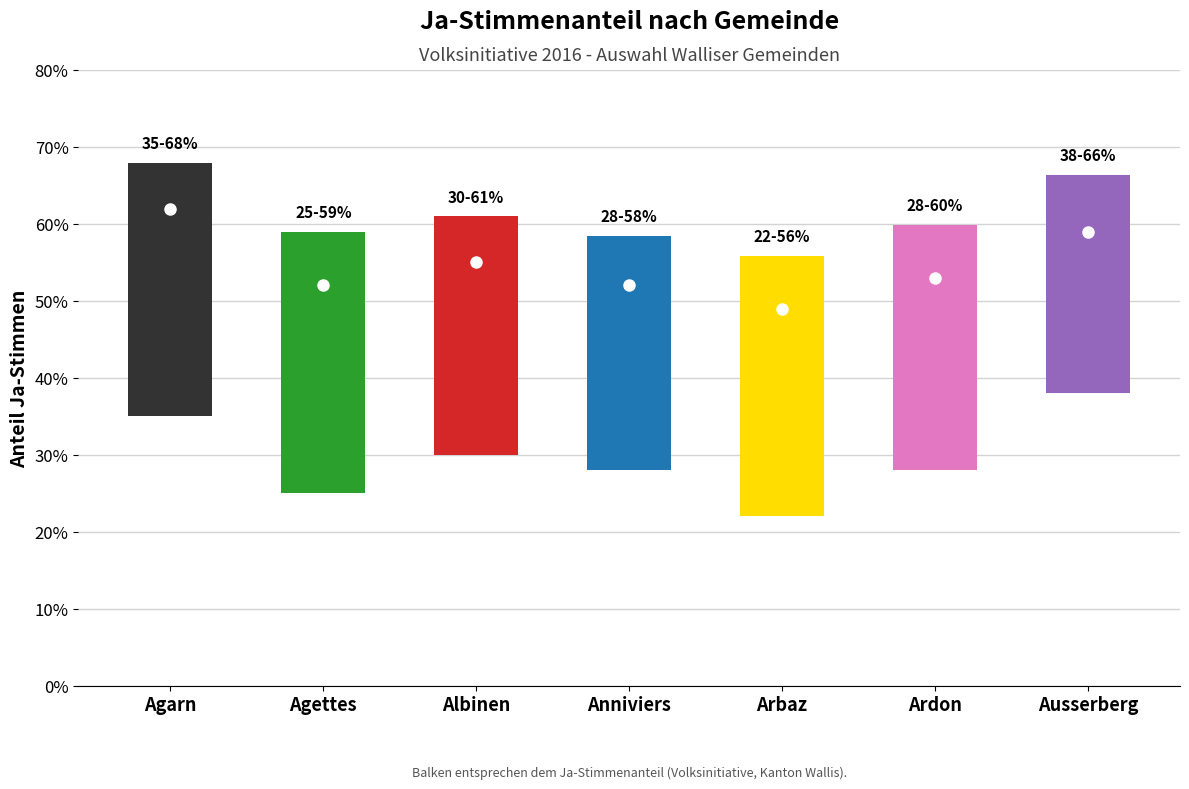

What position from the right is Anniviers?

4